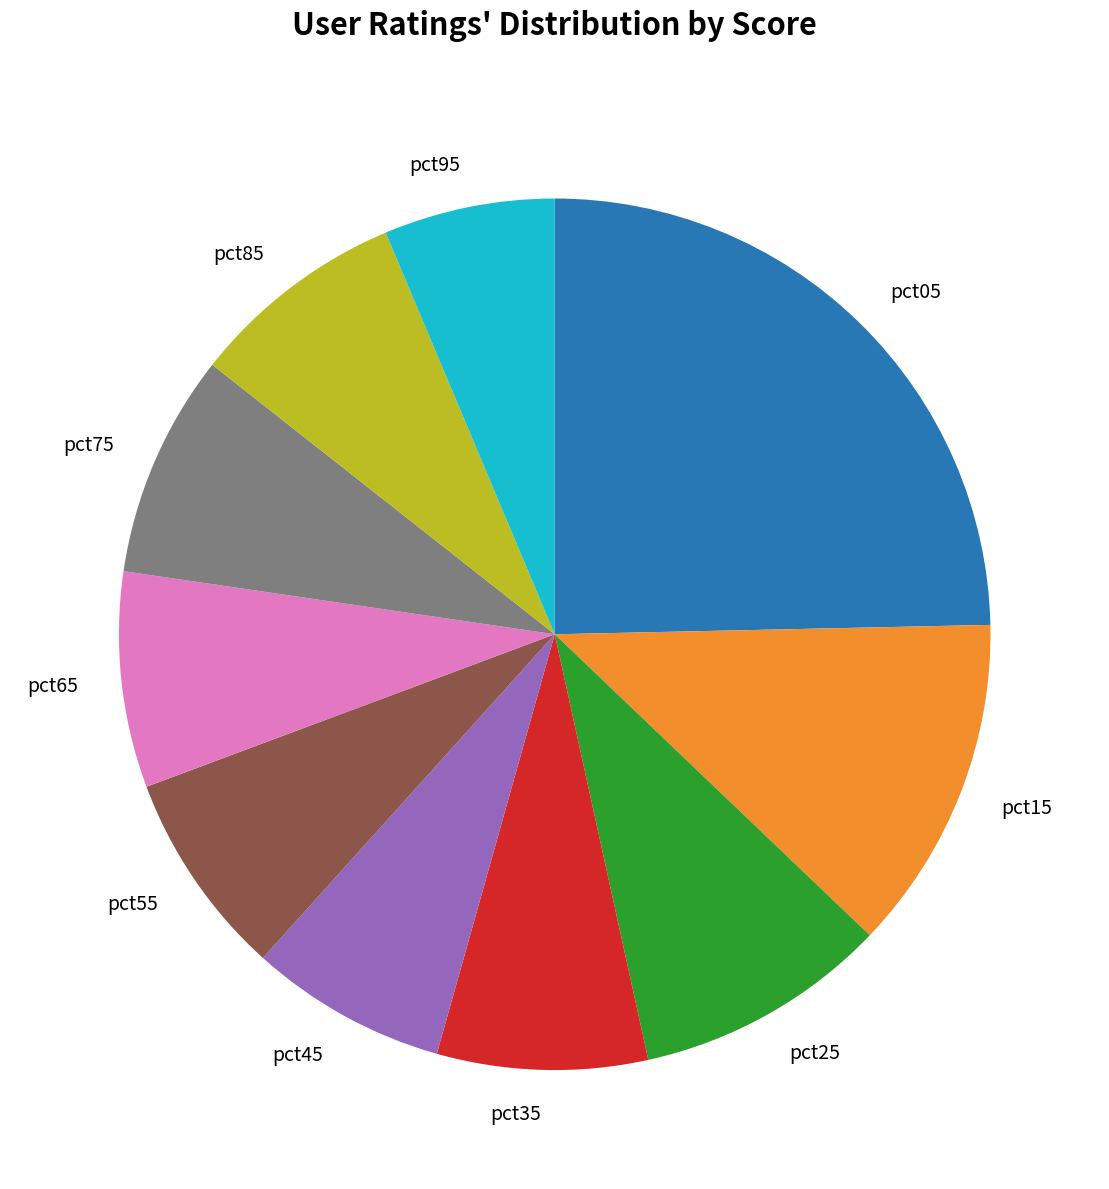

Does any single category account for the majority?

No